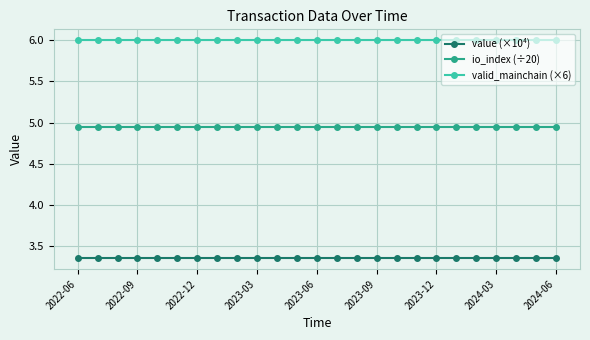

Which series has the largest total across all categories?

valid_mainchain (×6)